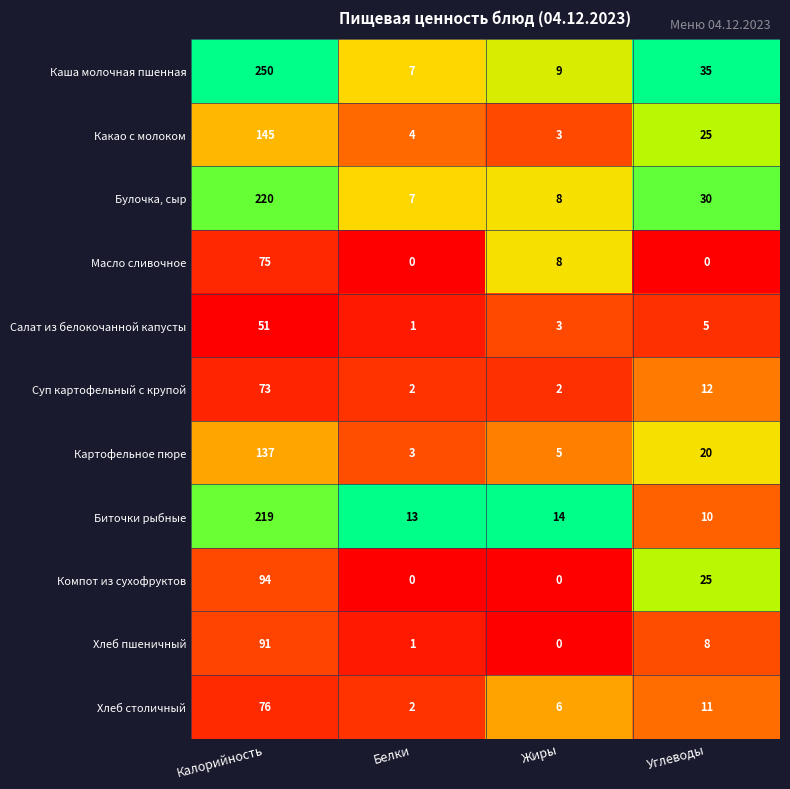

Which series has the largest range (max minus min)?

Каша молочная пшенная